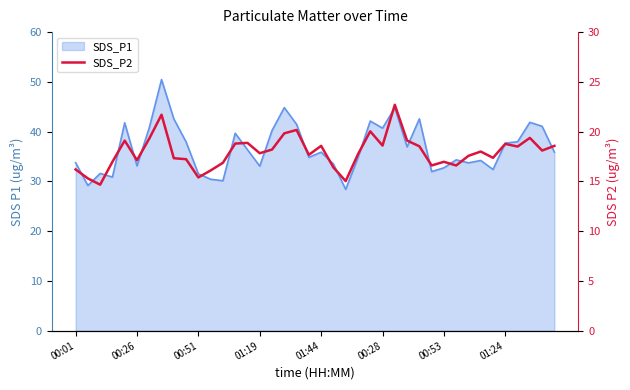

How many data points are above 18?

19